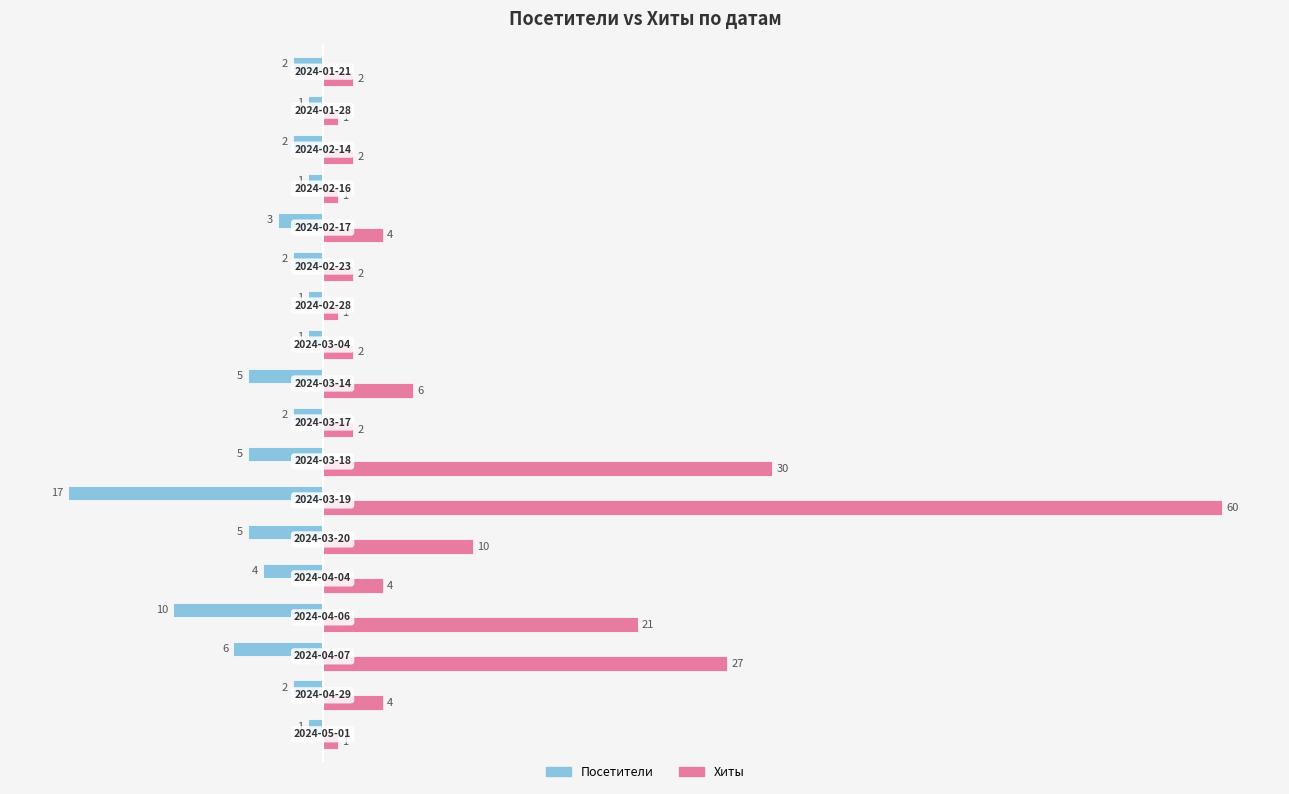

Which series has the widest spread of values?

Хиты